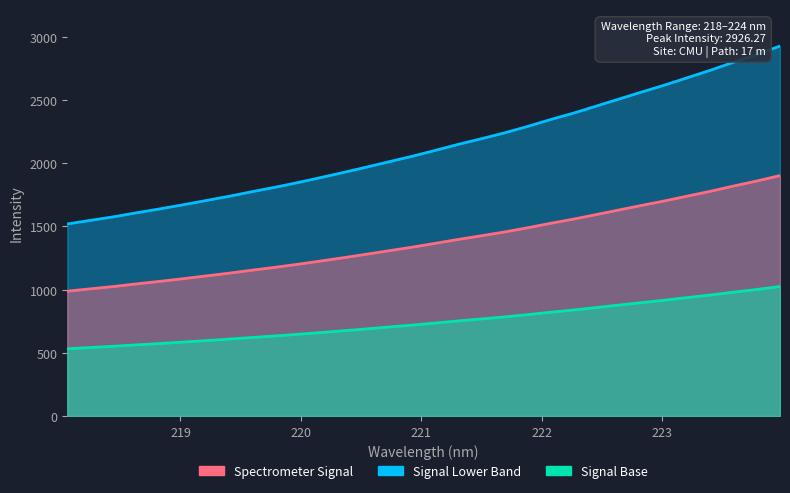

Reading left to right, what are all the values shown in this chart?

1519.0	1547.3	1575.3	1607.2	1637.7	1669.8	1703.3	1736.9	1773.3	1808.2	1845.6	1885.4	1926.1	1968.4	2011.9	2054.7	2101.3	2148.9	2193.1	2239.0	2289.8	2344.2	2395.2	2451.3	2507.7	2563.9	2619.0	2677.8	2736.8	2799.8	2860.2	2926.3